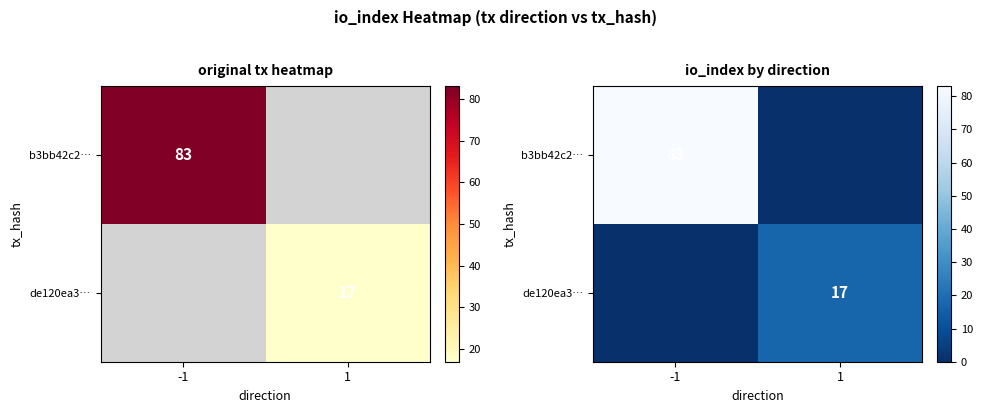

Is it true that de120ea3… equals 17 at 1?

True